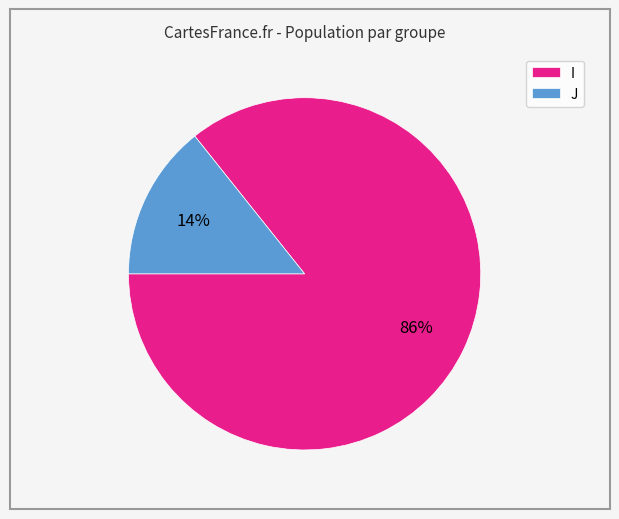

True or false: J accounts for 27% of the total.

False